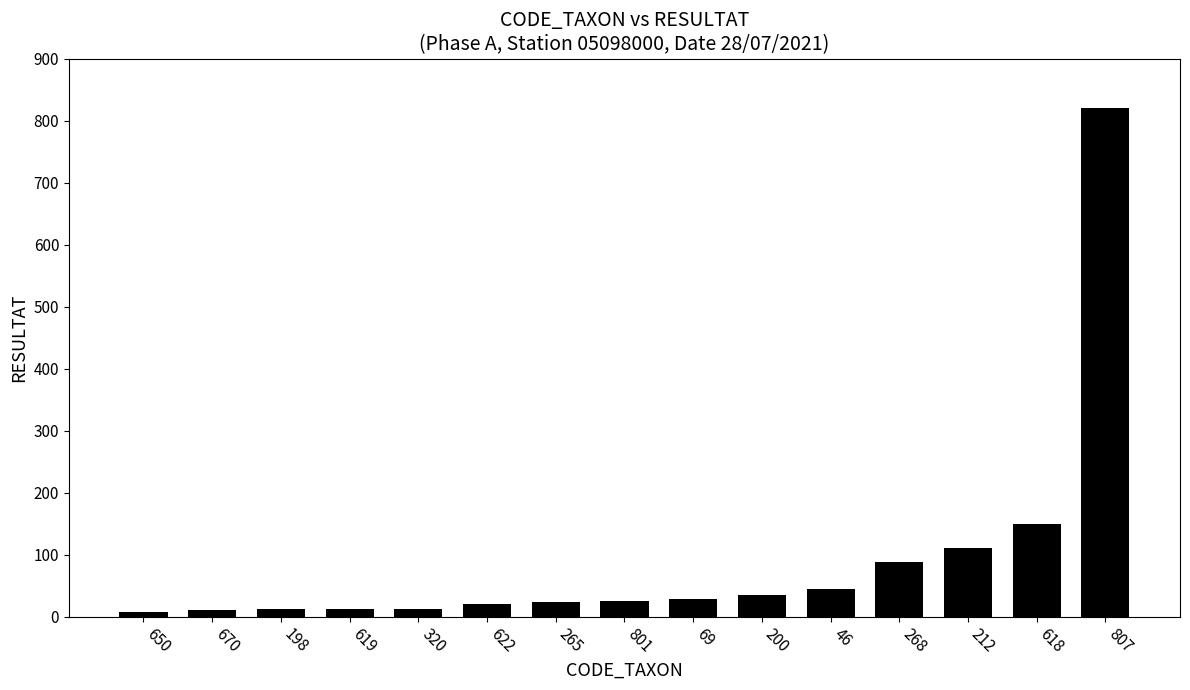

Which category has the highest value across all series?

807